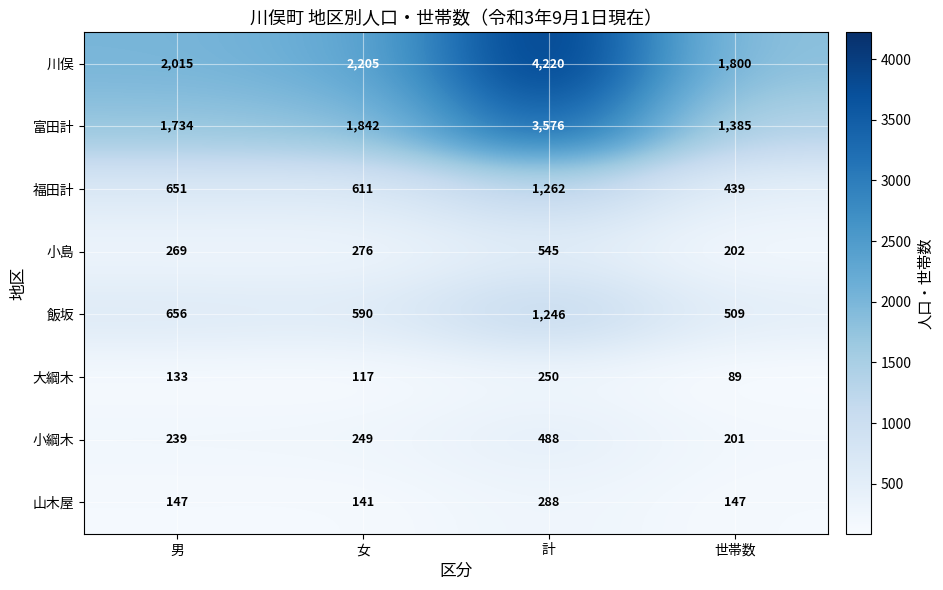

At 世帯数, list the series in order from largest to smallest.

川俣, 富田計, 飯坂, 福田計, 小島, 小綱木, 山木屋, 大綱木